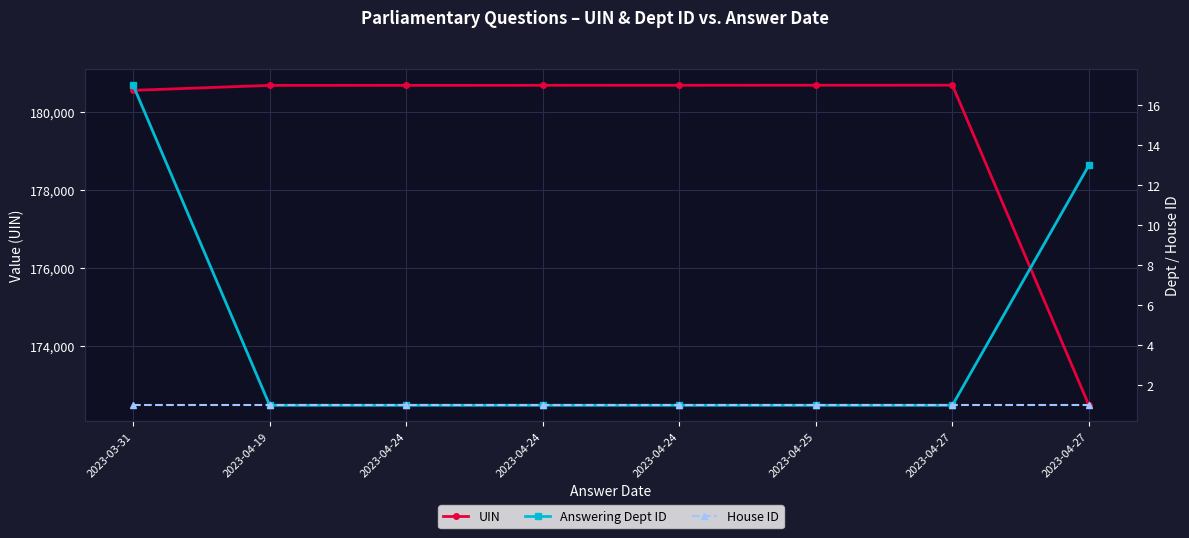

True or false: Answering Dept ID has more than 0 interior local peaks.

False